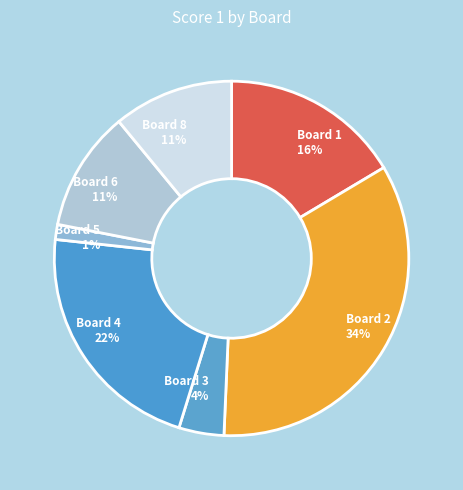

Between Board 6 11% and Board 3 4%, which is larger?

Board 6 11%